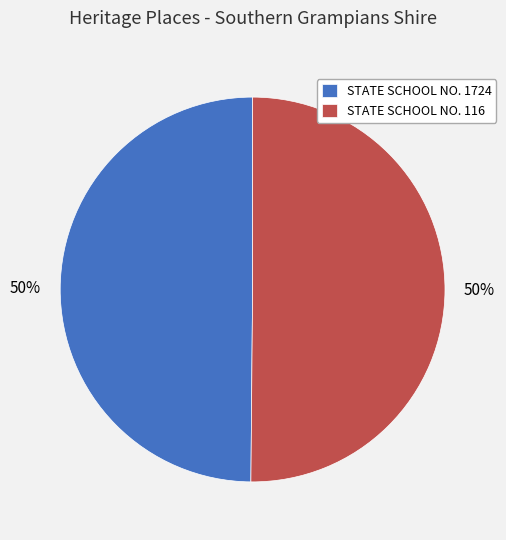

Is it true that STATE SCHOOL NO. 116 is 41% of the pie?

False